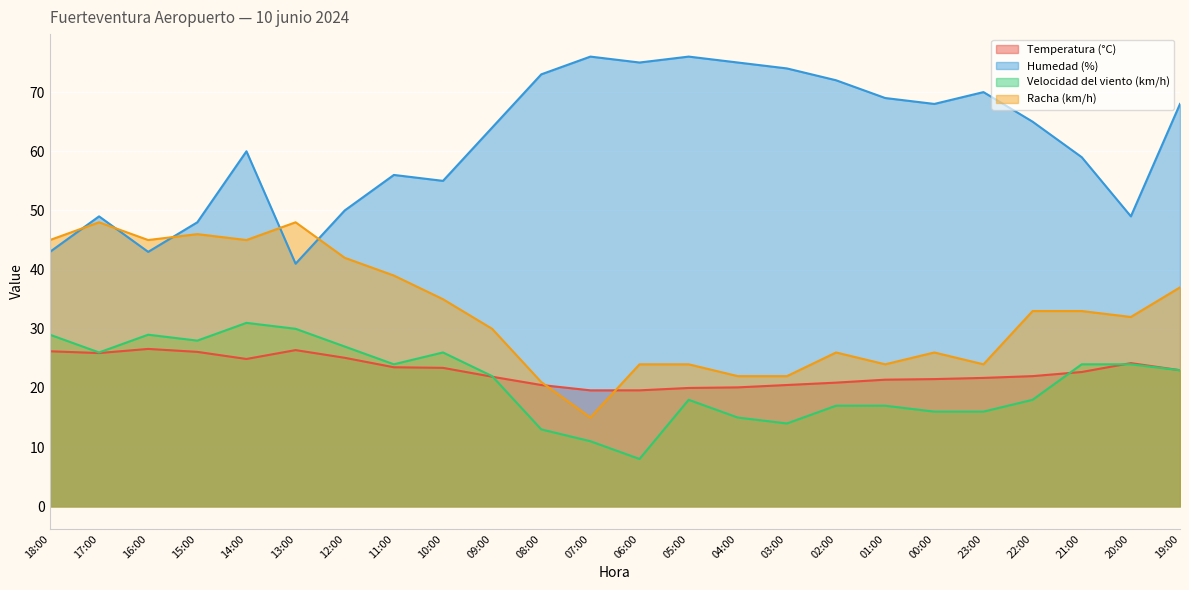

What is the label of the 1st point from the left?

18:00